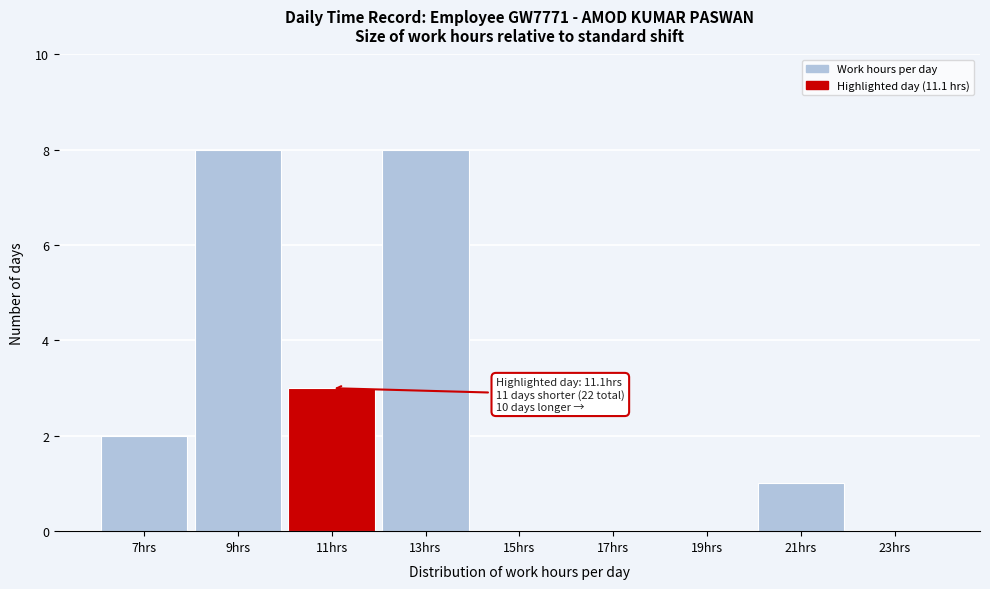

Reading right to left, transcribe all the data shown in this chart.

23hrs=0	21hrs=1	19hrs=0	17hrs=0	15hrs=0	13hrs=8	11hrs=3	9hrs=8	7hrs=2